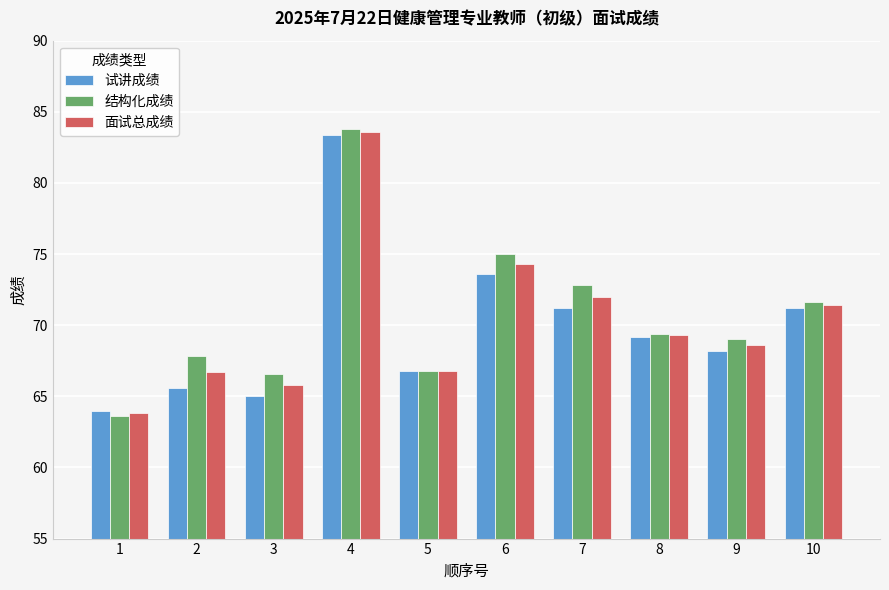

What is the spread (max minus min) of values at 9?

0.8